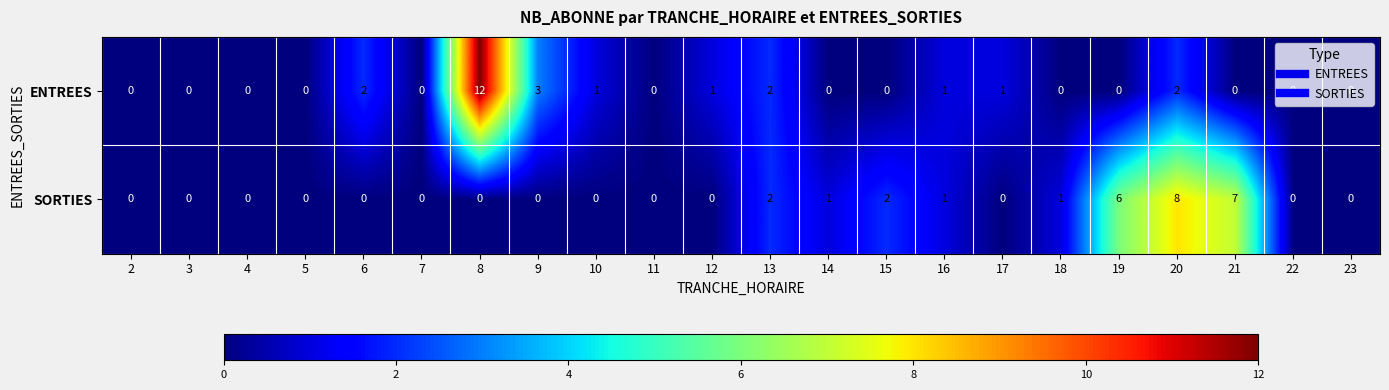

Rank the series by their average value, from highest to lowest.

SORTIES, ENTREES